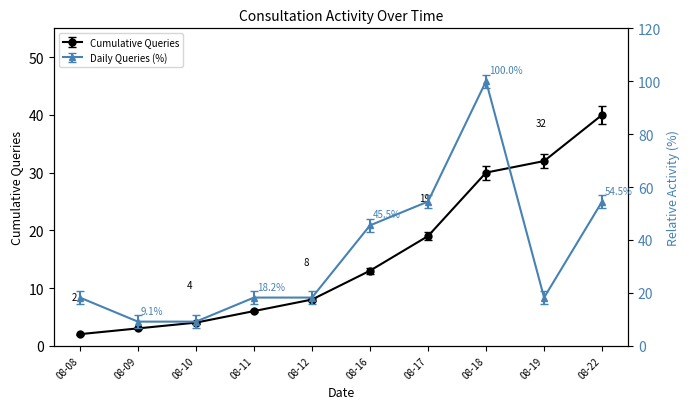

What is the sum of all Daily Queries values?

345.5